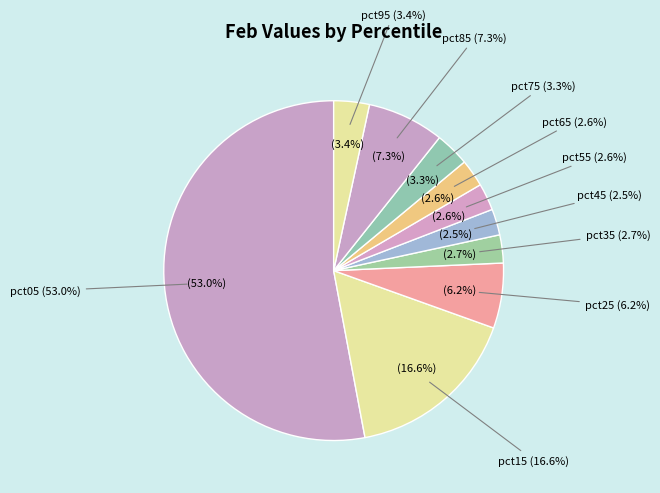

Does pct15 represent more than half of the total?

No